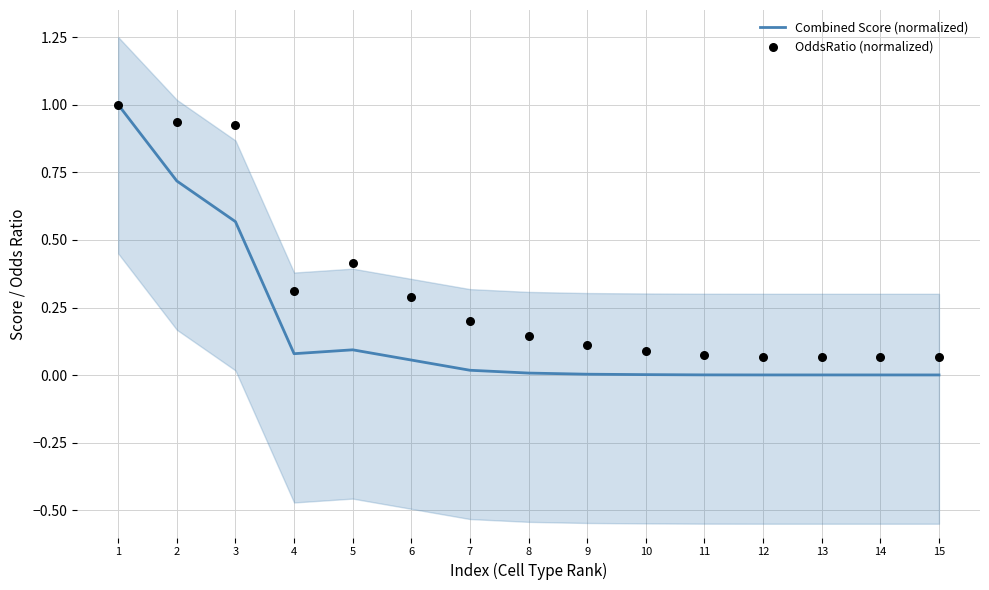

Which series contains the lowest Y value?

Combined Score (normalized)